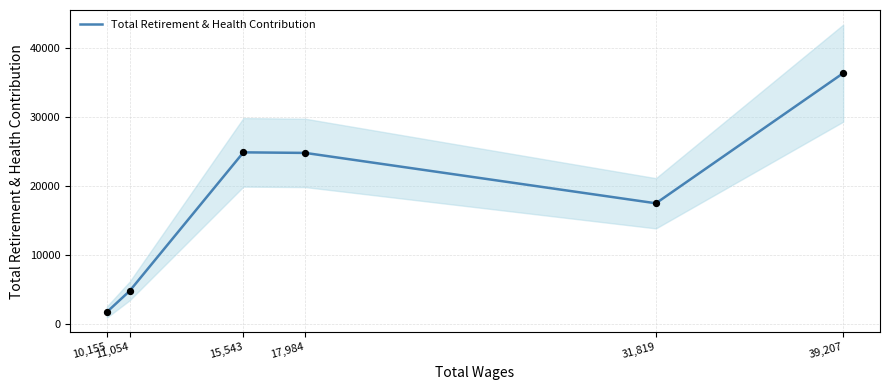

Between 39,207 and 10,155, which is larger?

39,207